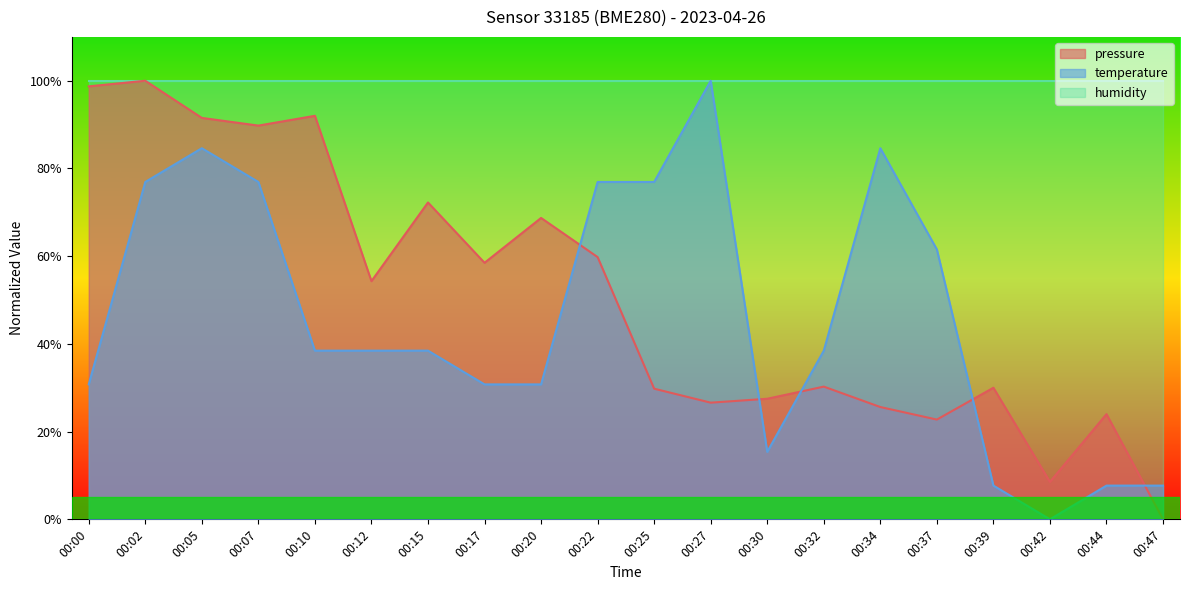

At how many categories does at least one series exceed 94?

20